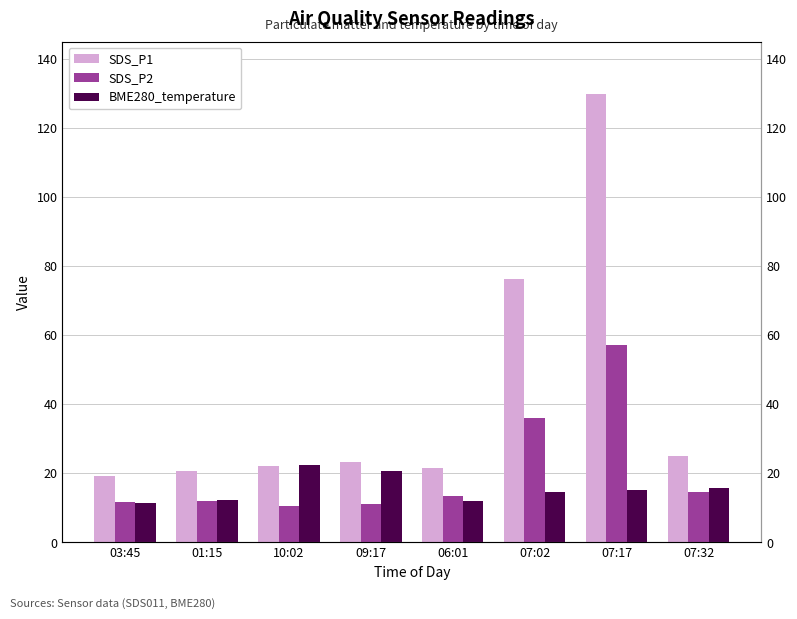

At which label does BME280_temperature reach its peak?

10:02